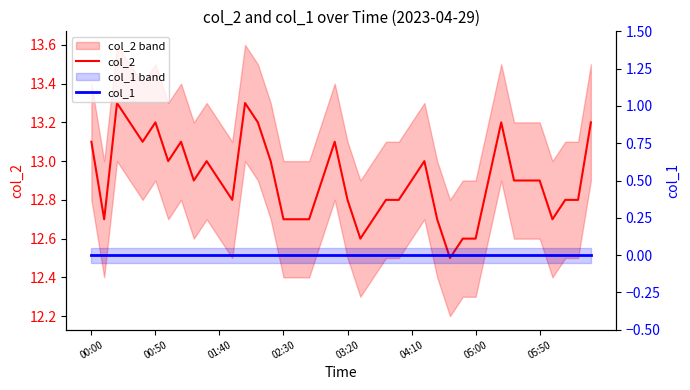

The value of col_2 at 32 is 7.8. True or false?

False